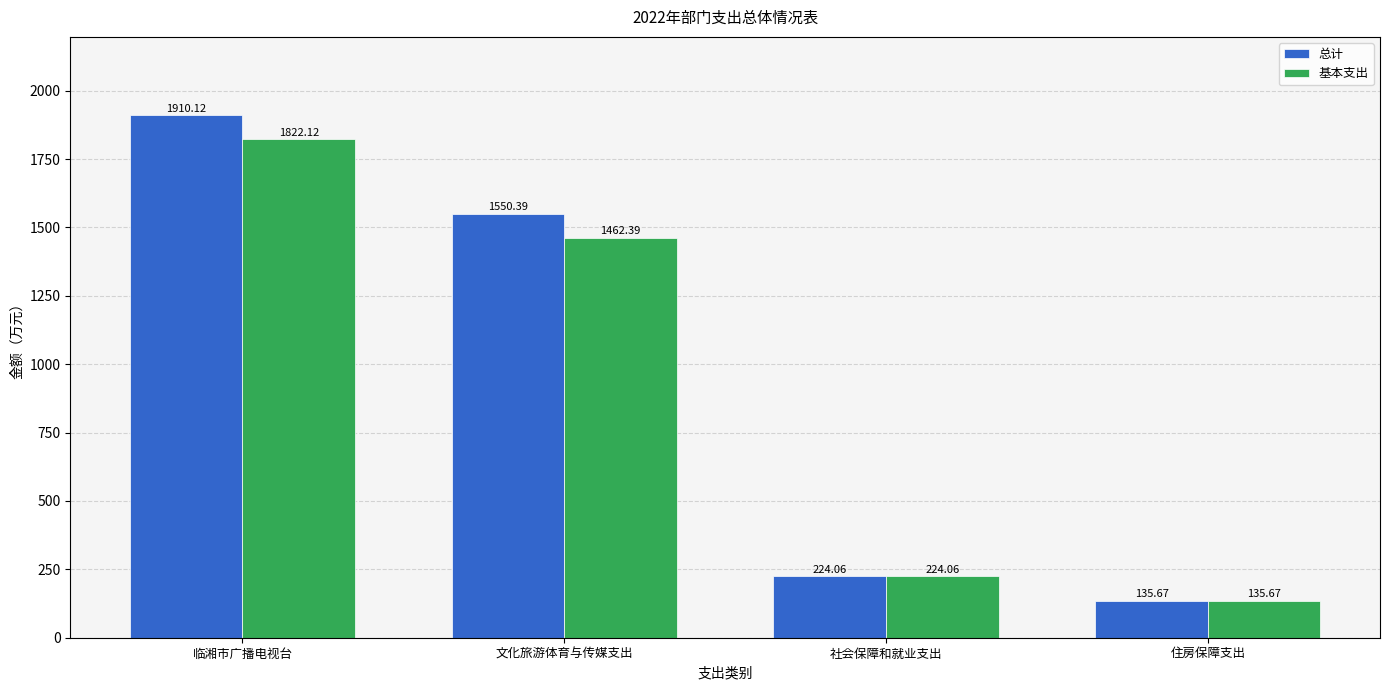

What position from the right is 住房保障支出?

1